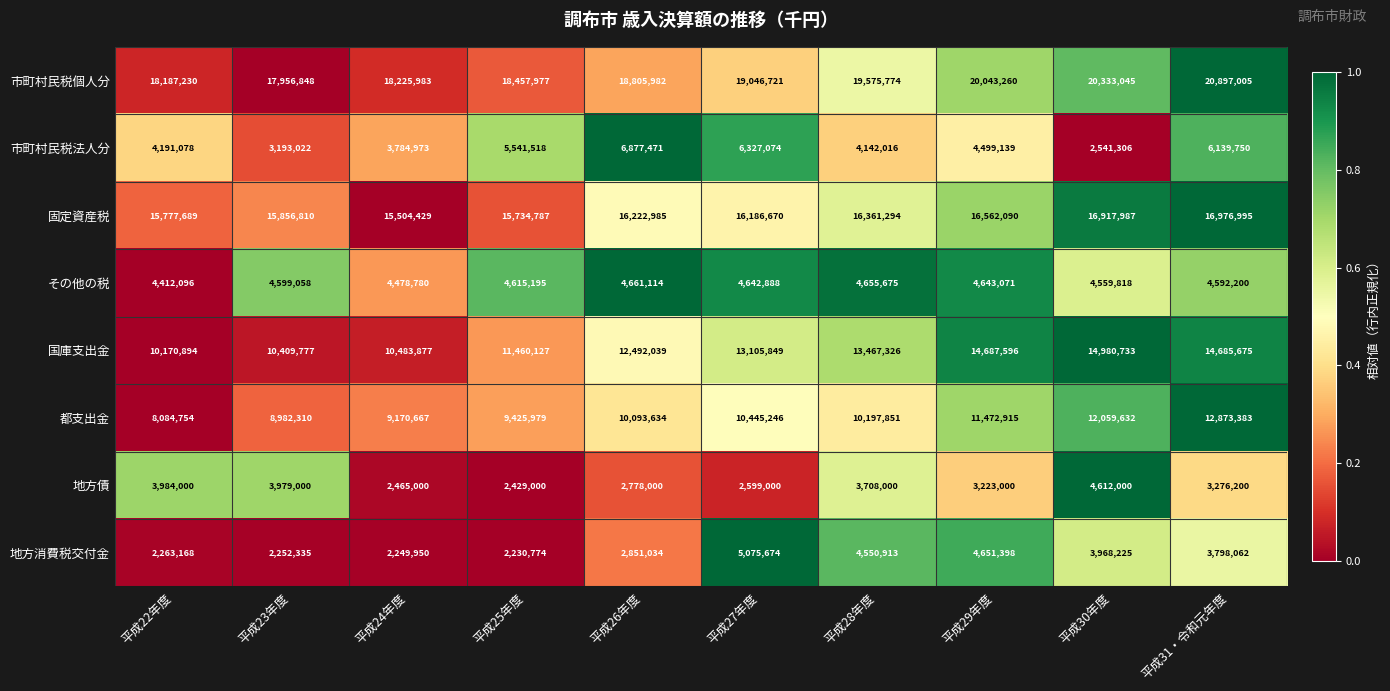

At how many categories does at least one series exceed 15277618?

10